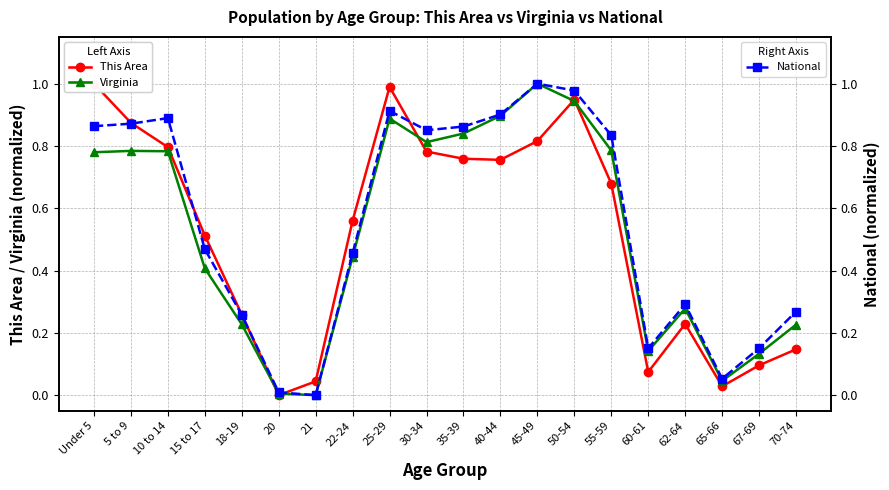

Read the National value at 50-54.

1.0